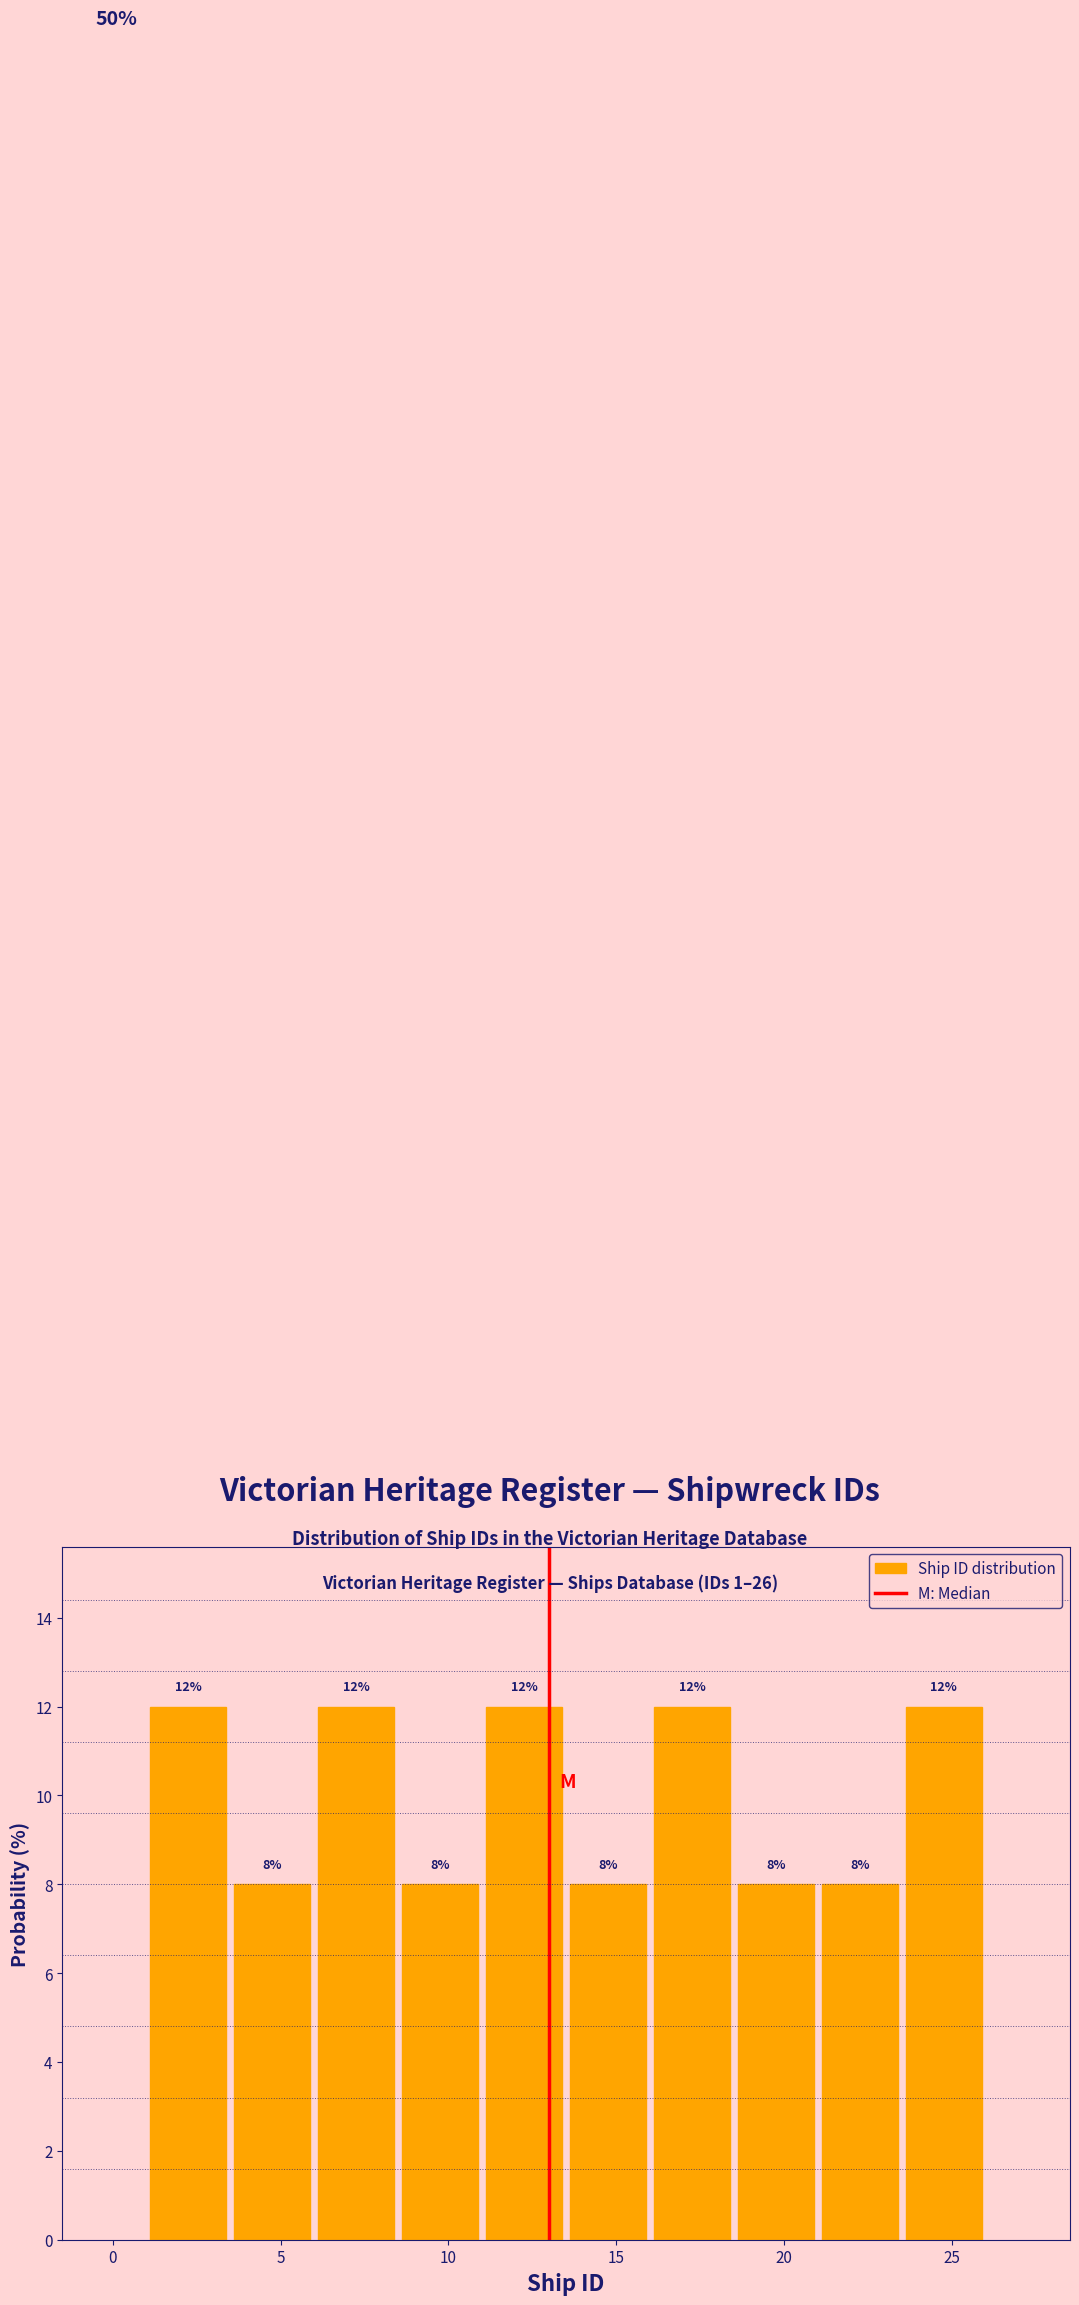

Reading left to right, transcribe this chart: for each bar, give the range it covers on the x-axis and its height.

1.0 to 3.5: 12
3.5 to 6.0: 8
6.0 to 8.5: 12
8.5 to 11.0: 8
11.0 to 13.5: 12
13.5 to 16.0: 8
16.0 to 18.5: 12
18.5 to 21.0: 8
21.0 to 23.5: 8
23.5 to 26.0: 12